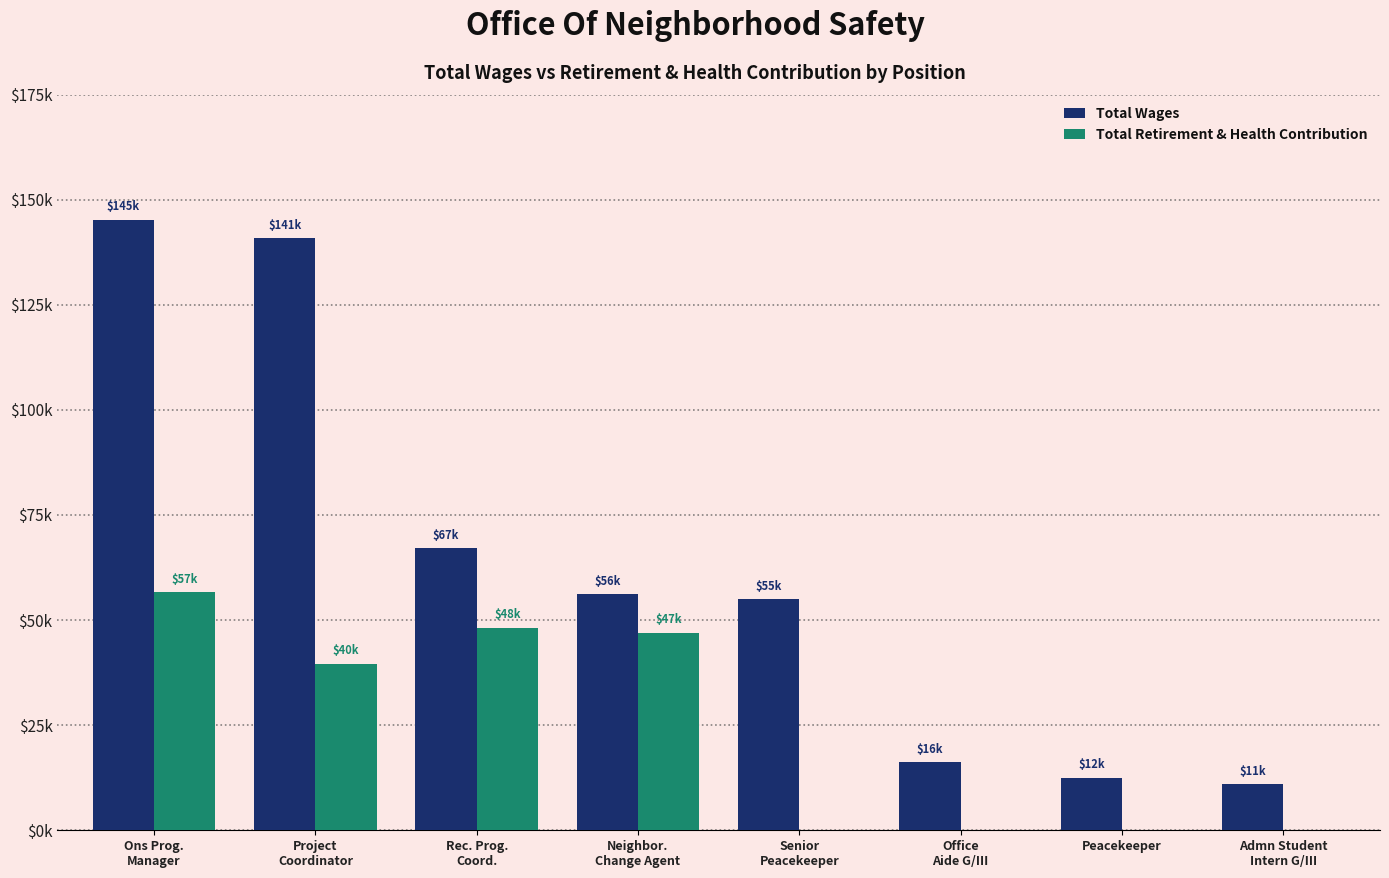

Which label corresponds to the largest value in the chart?

Ons Prog.
Manager